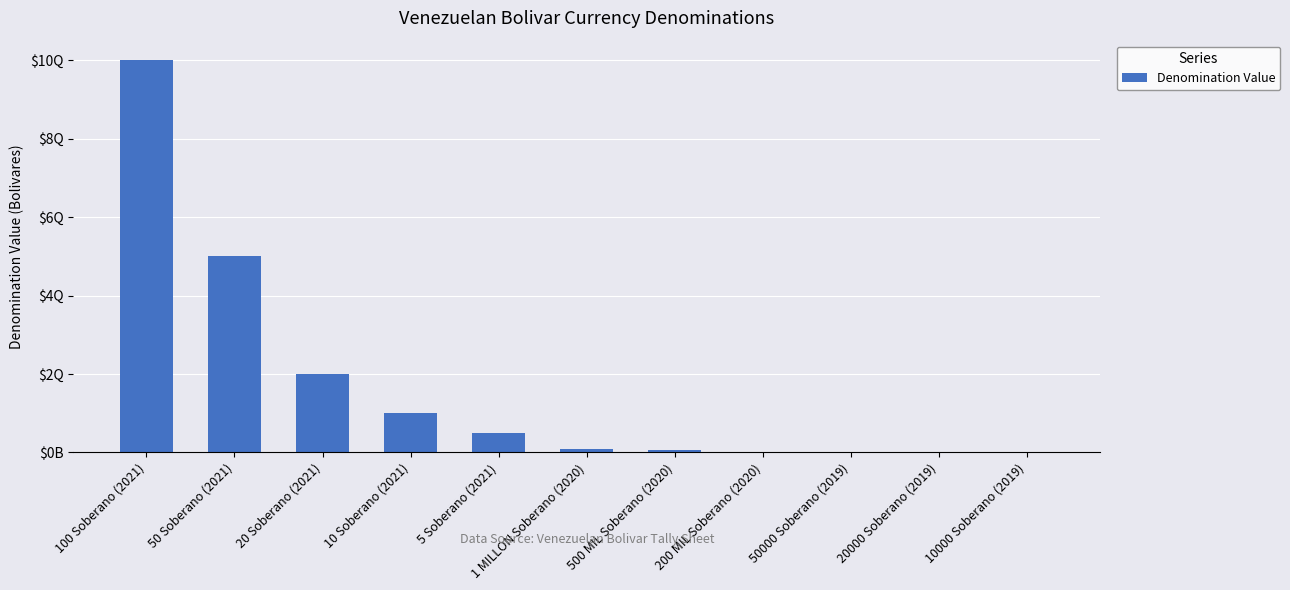

Reading right to left, what are all the values shown in this chart?

1000000000000	2000000000000	5000000000000	20000000000000	50000000000000	100000000000000	500000000000000	1000000000000000	2000000000000000	5000000000000000	10000000000000000